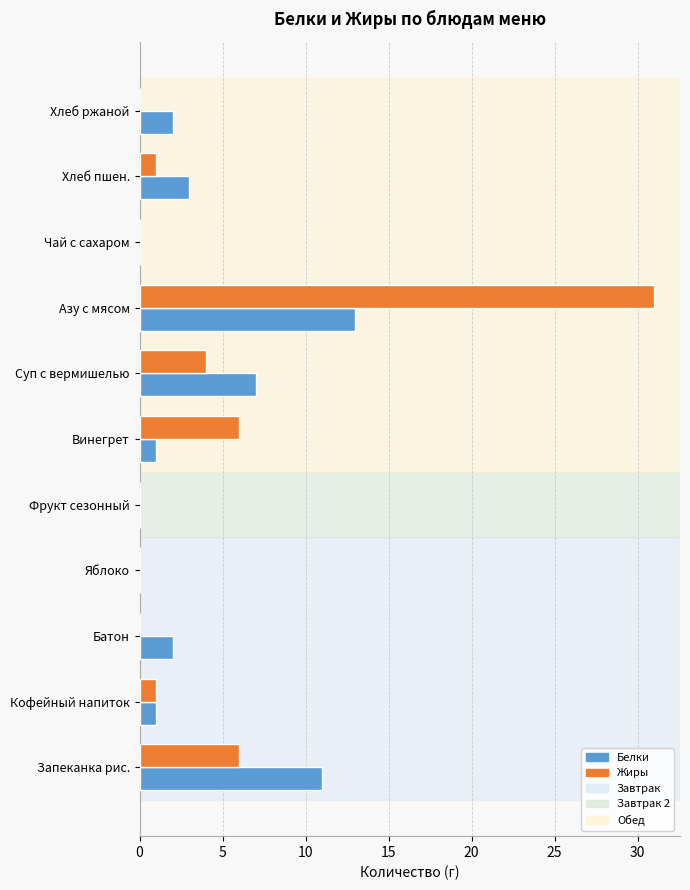

What is the total value across all series at Винегрет?

7